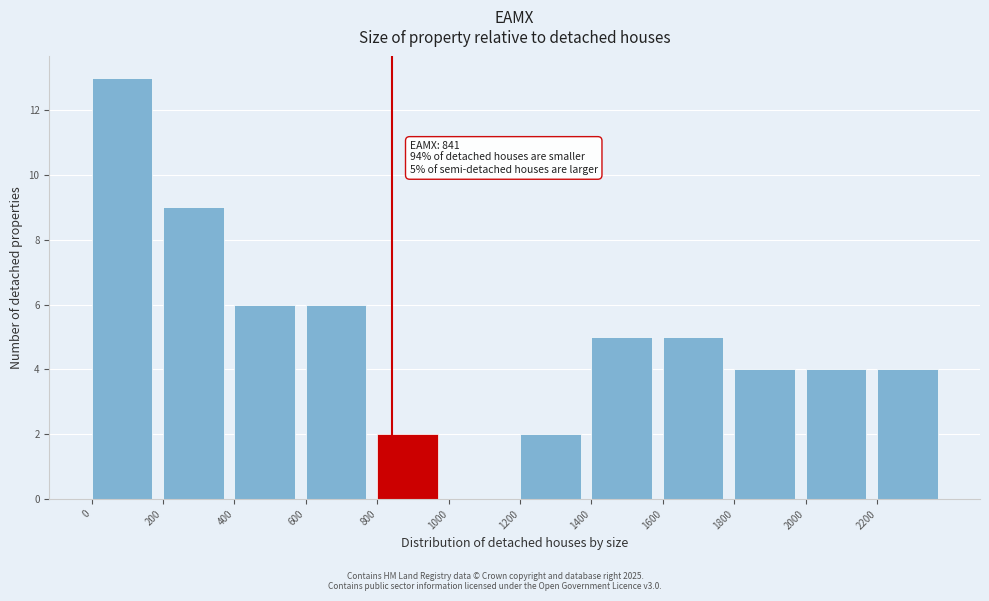

Over which range of the x-axis is the bar tallest?

0 to 200